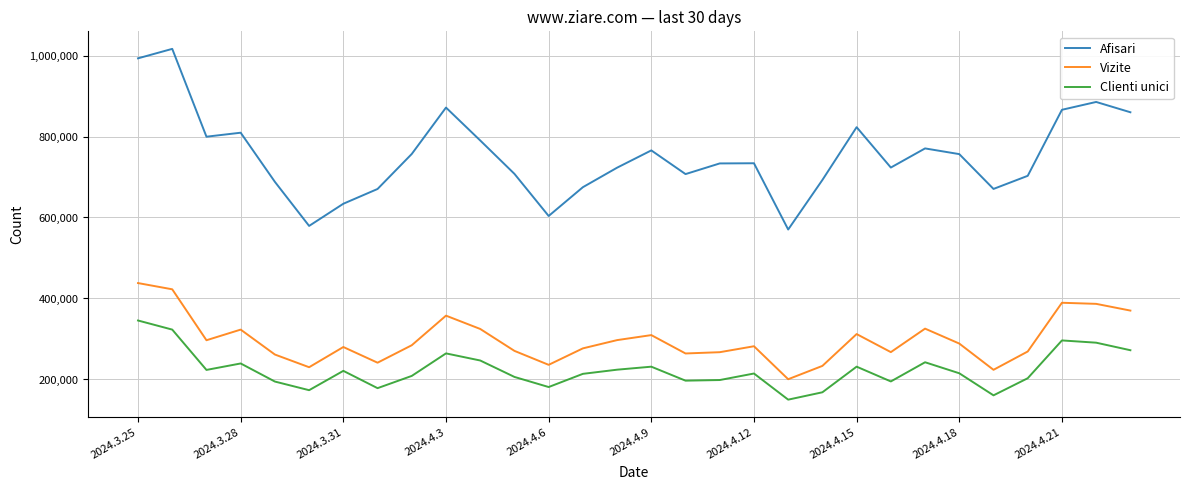

True or false: Afisari and Clienti unici intersect in this chart.

False